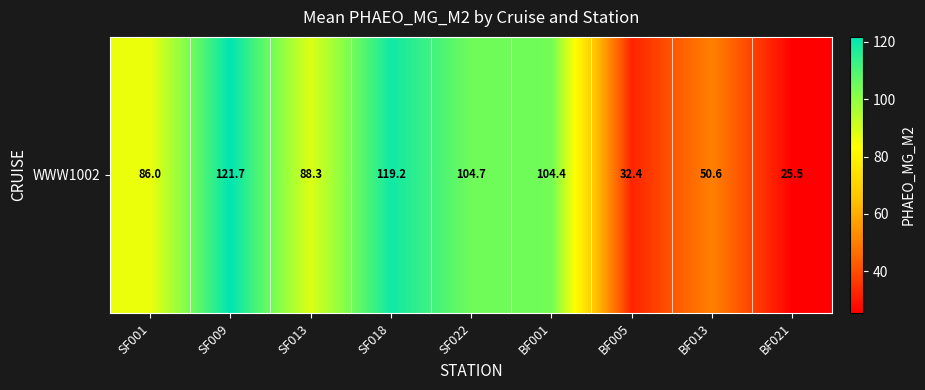

Rank the categories by value from highest to lowest.

SF009, SF018, SF022, BF001, SF013, SF001, BF013, BF005, BF021